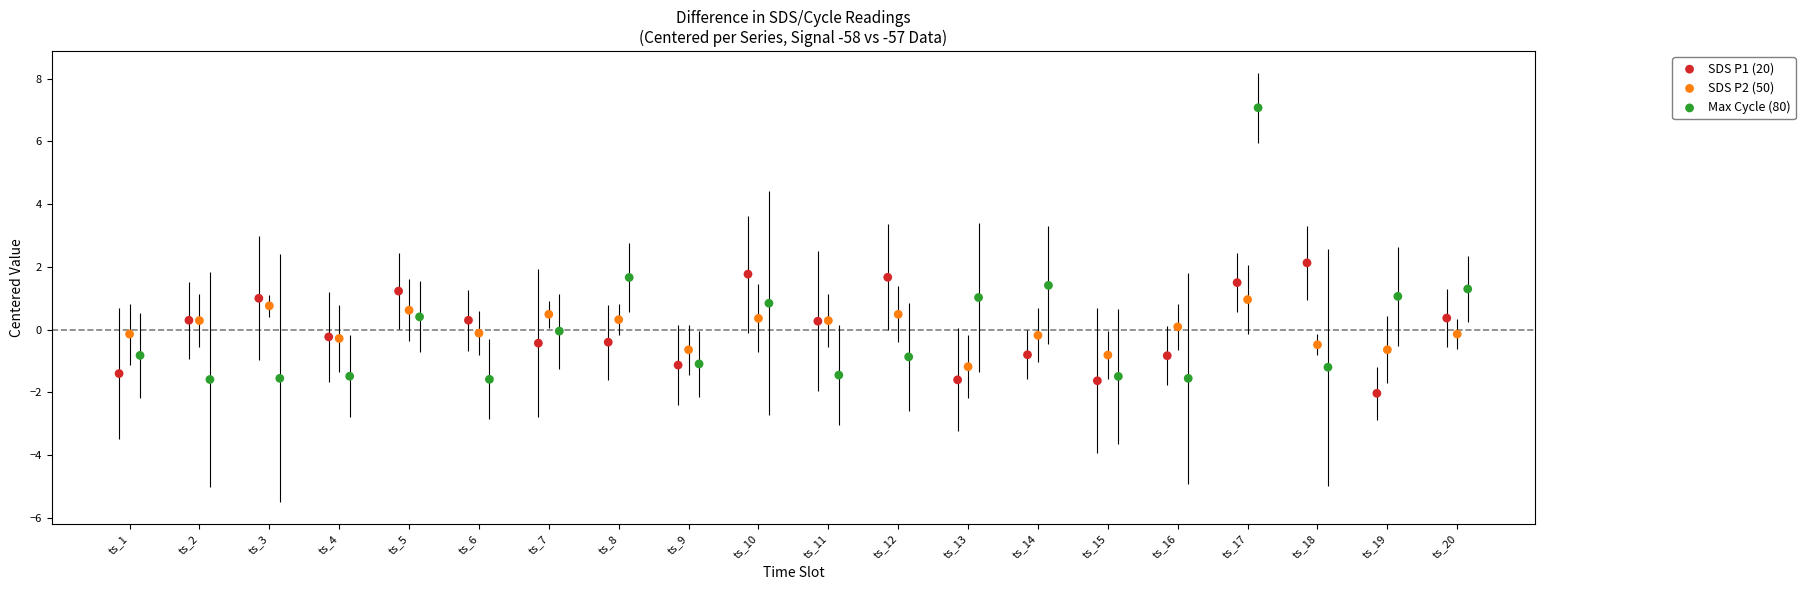

Which series contains the lowest Y value?

SDS P1 (20)